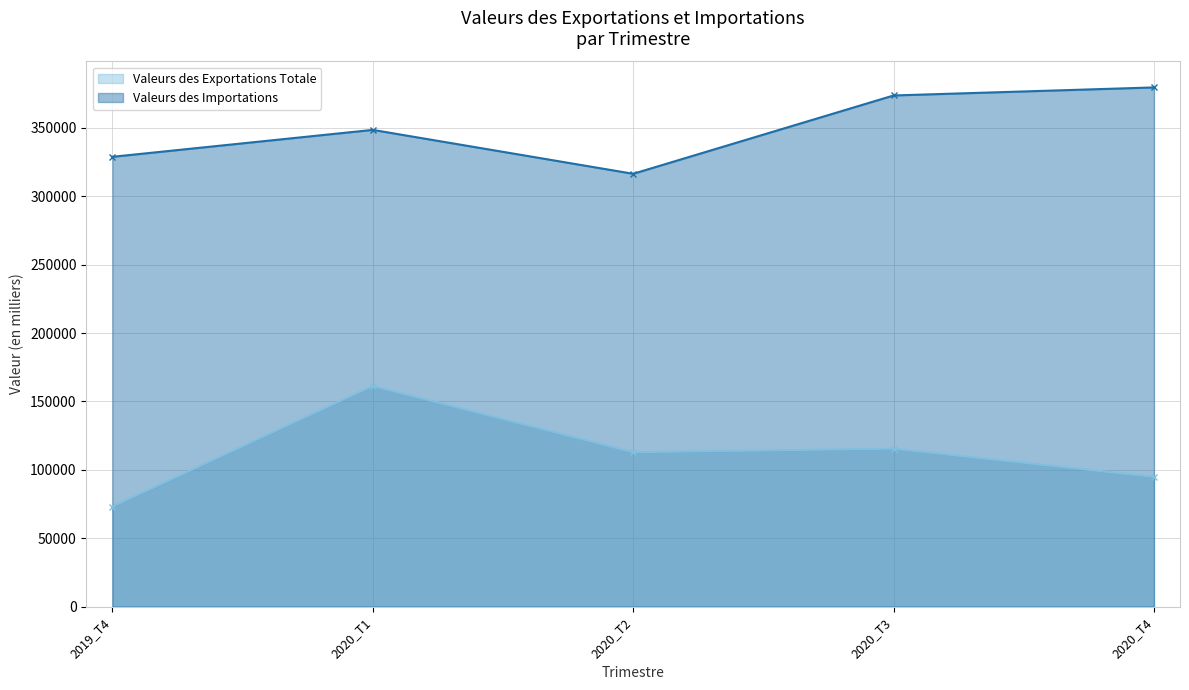

What is the difference between the maximum and minimum values in the Valeurs des Importations series?

63153.2